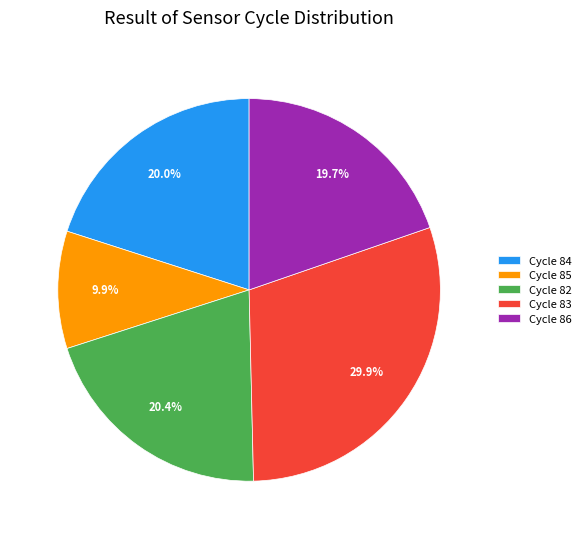

Do Cycle 85 and Cycle 86 together represent more than half of the pie?

No